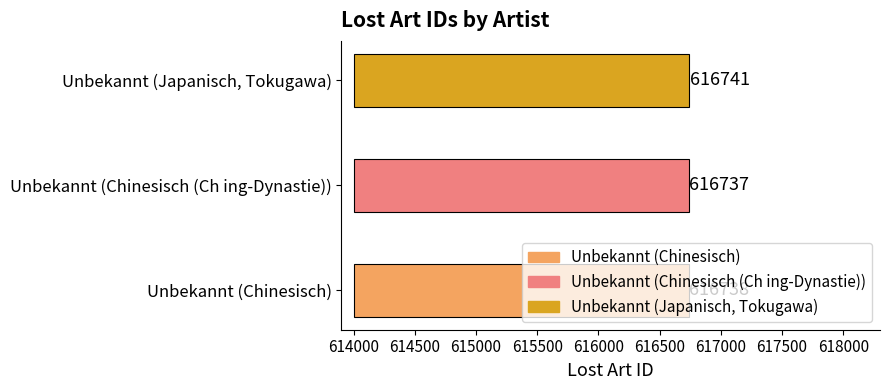

Does the chart contain stacked bars?

No